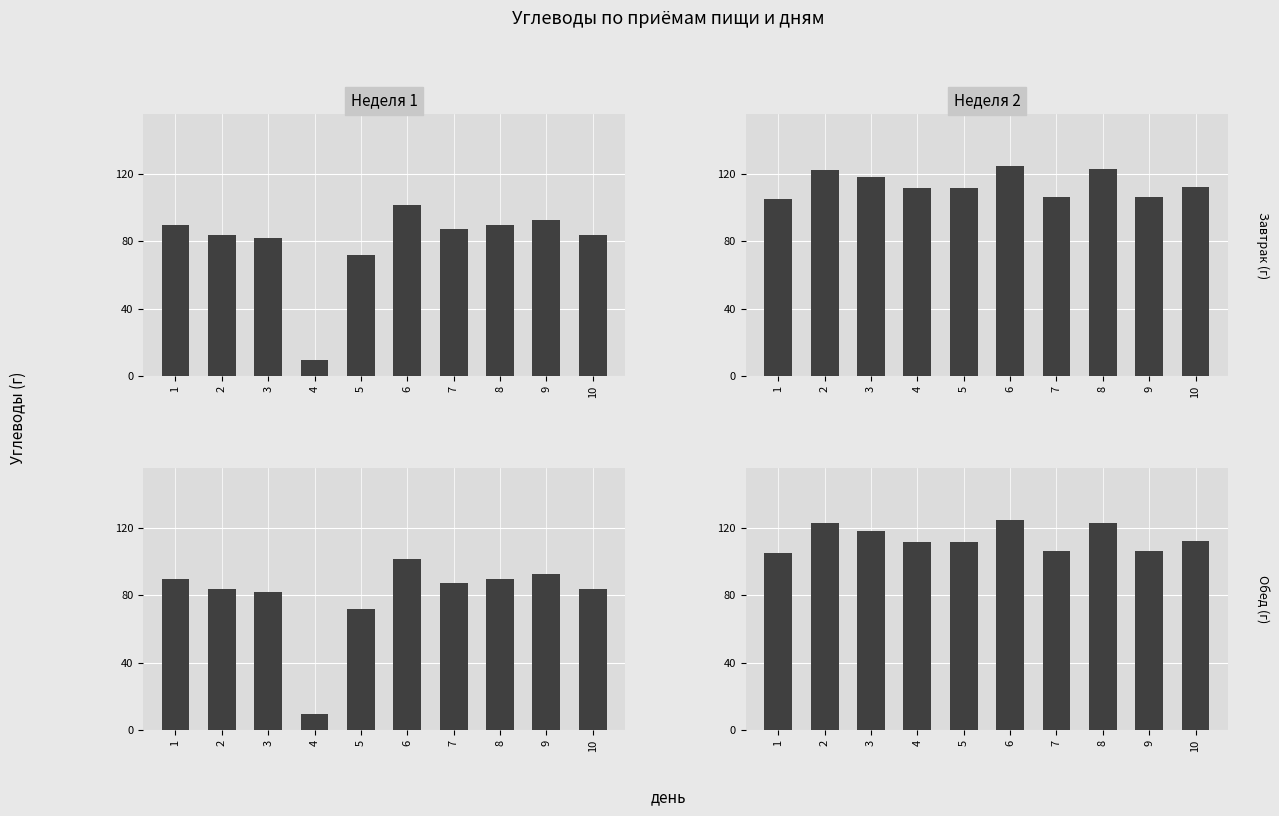

At how many categories does at least one series exceed 108?

7